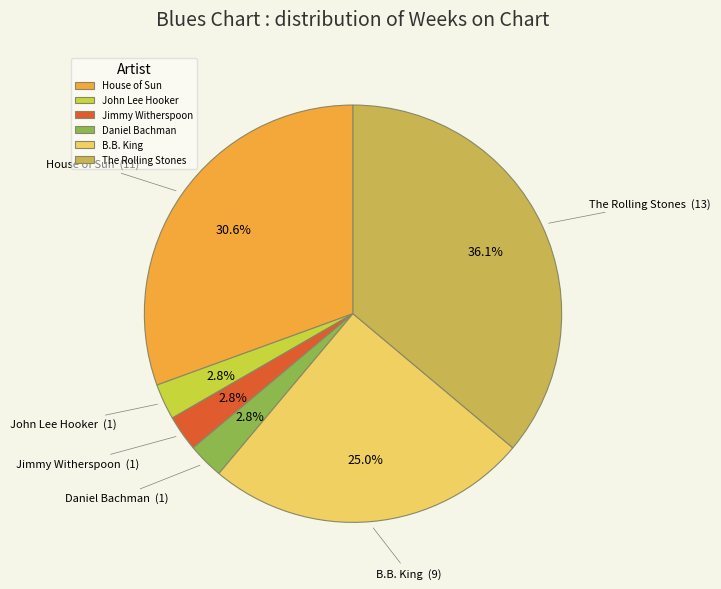

Is it true that Jimmy Witherspoon is 9% of the pie?

False